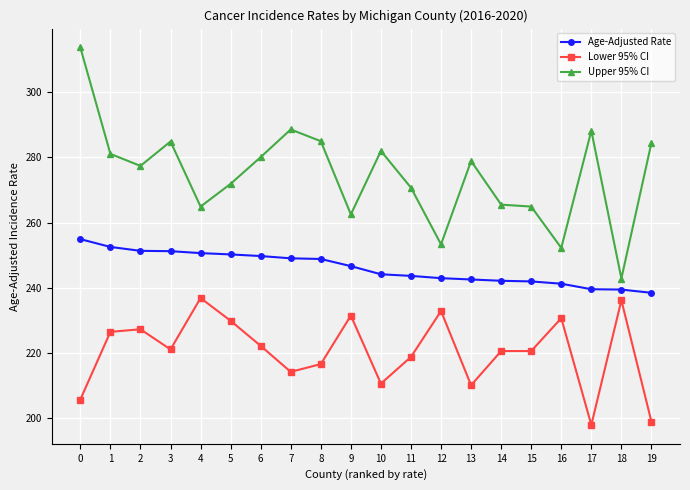

Where is the first local minimum for Upper 95% CI?

2